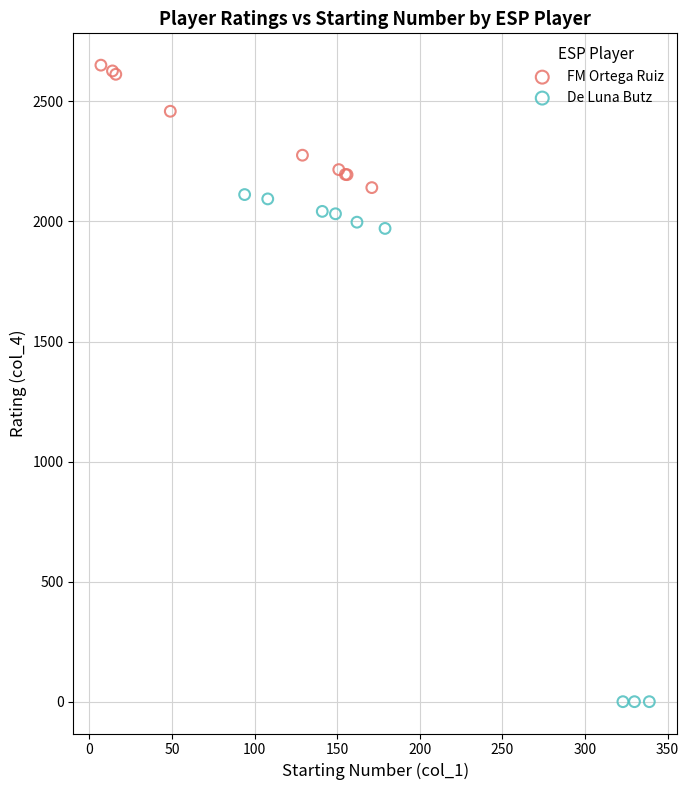

What are all the series names shown in the legend?

FM Ortega Ruiz, De Luna Butz